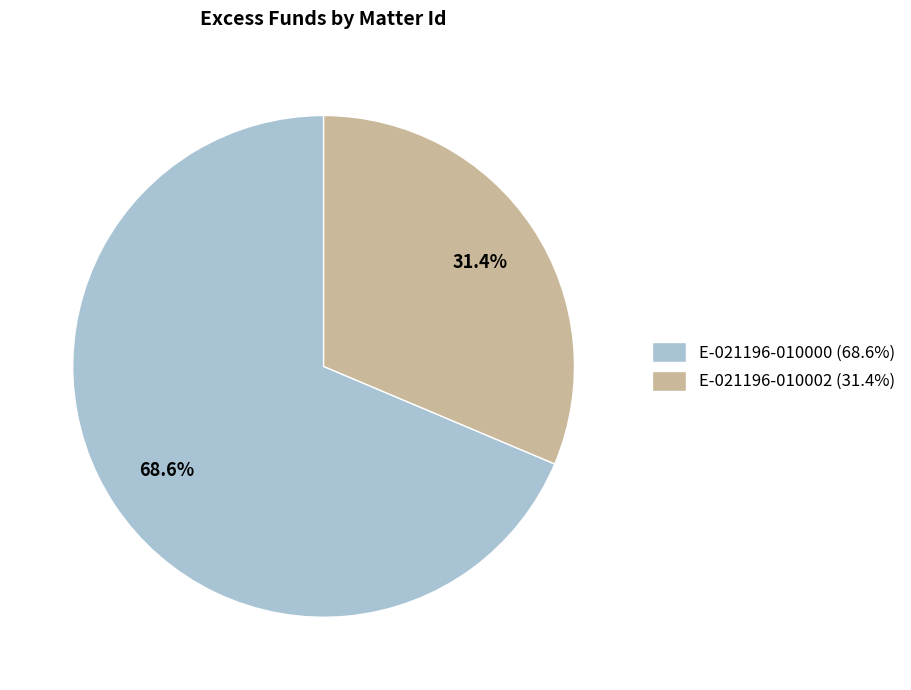

To the nearest percent, what portion does E-021196-010002 represent?

31%